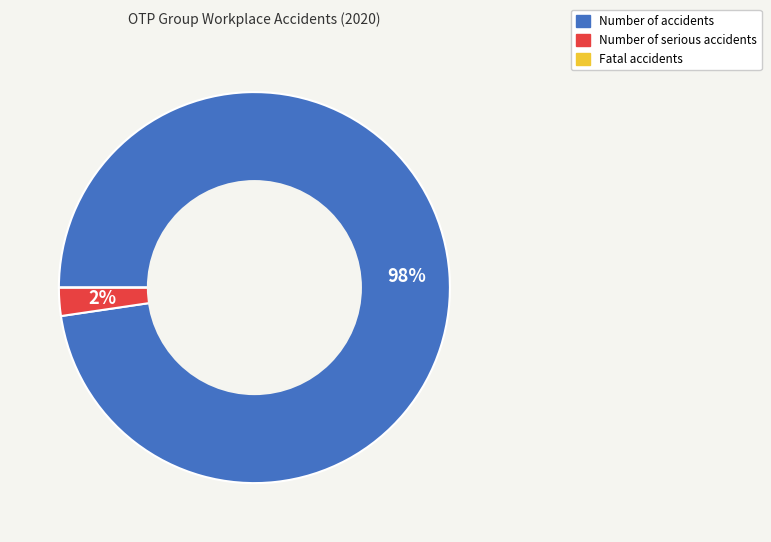

The Number of accidents slice represents 98% of the pie. True or false?

True